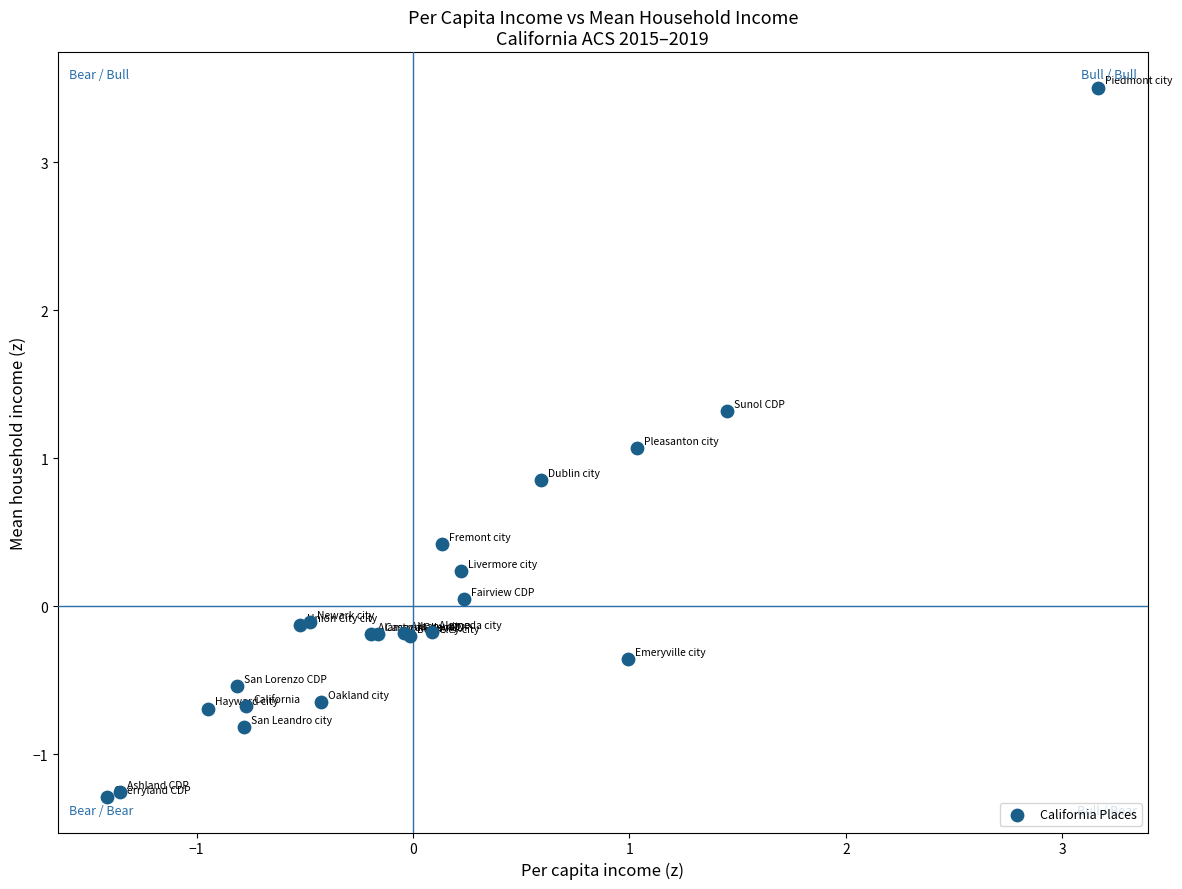

What Y value in the scatter plot is closest to 1?

1.1